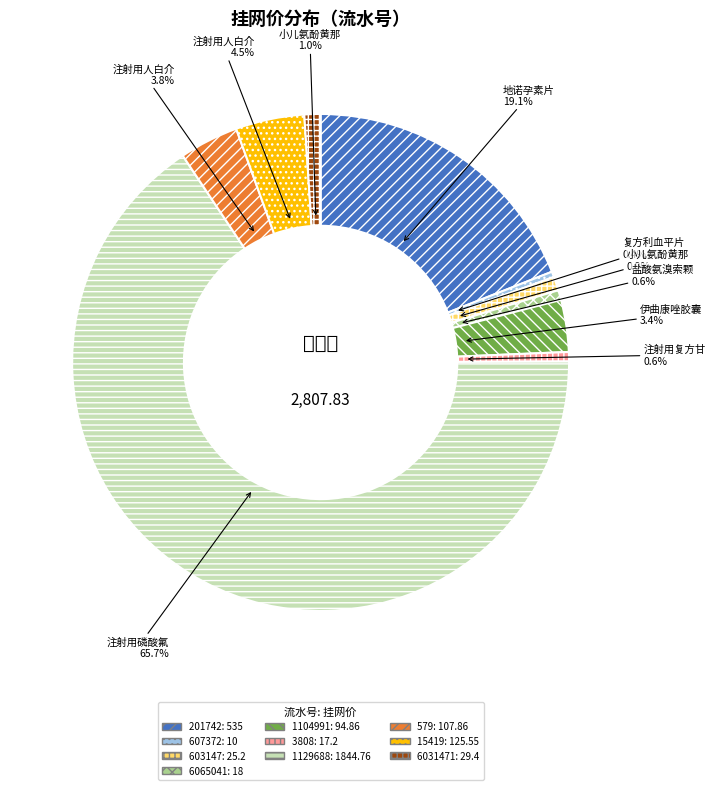

To the nearest percent, what is the average slice percentage?

10%